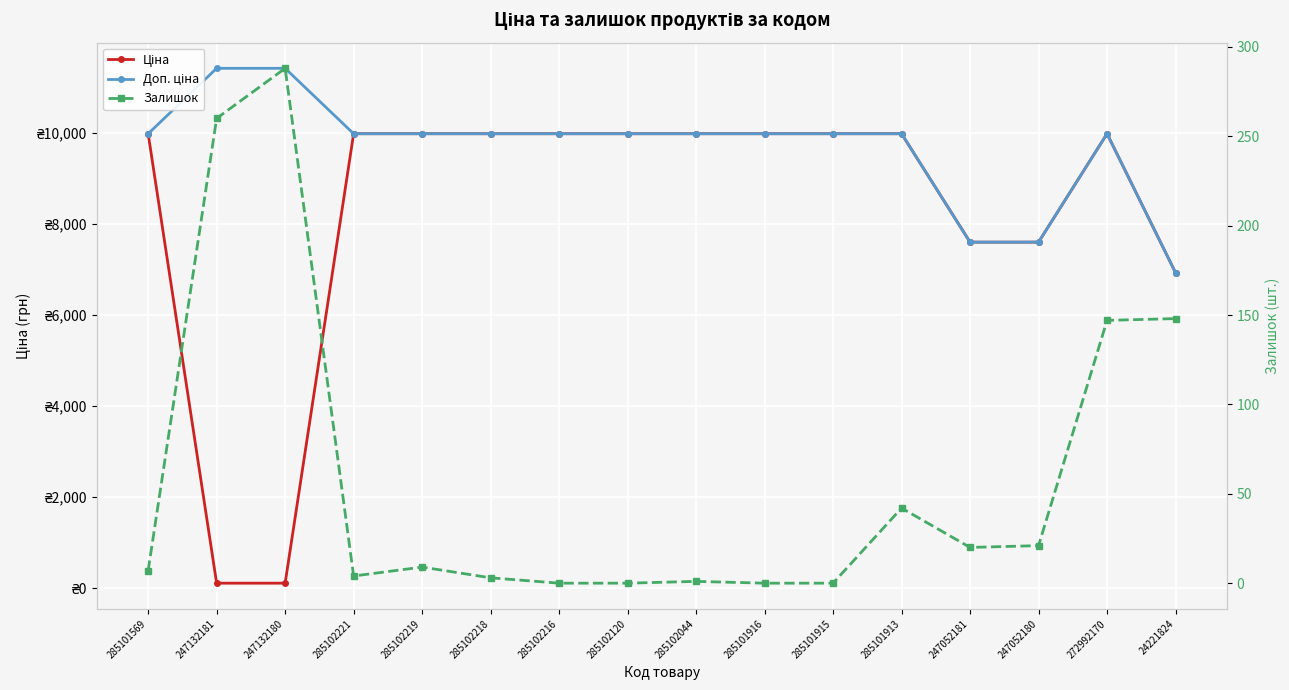

The Залишок series shows -122.5 at 285102120. True or false?

False